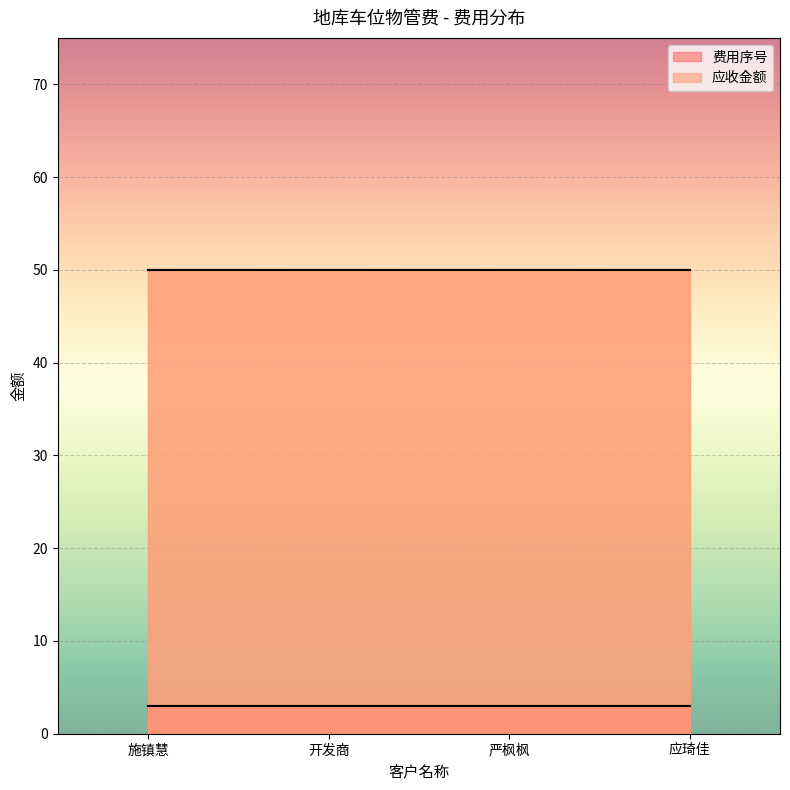

At how many categories does at least one series exceed 24?

4